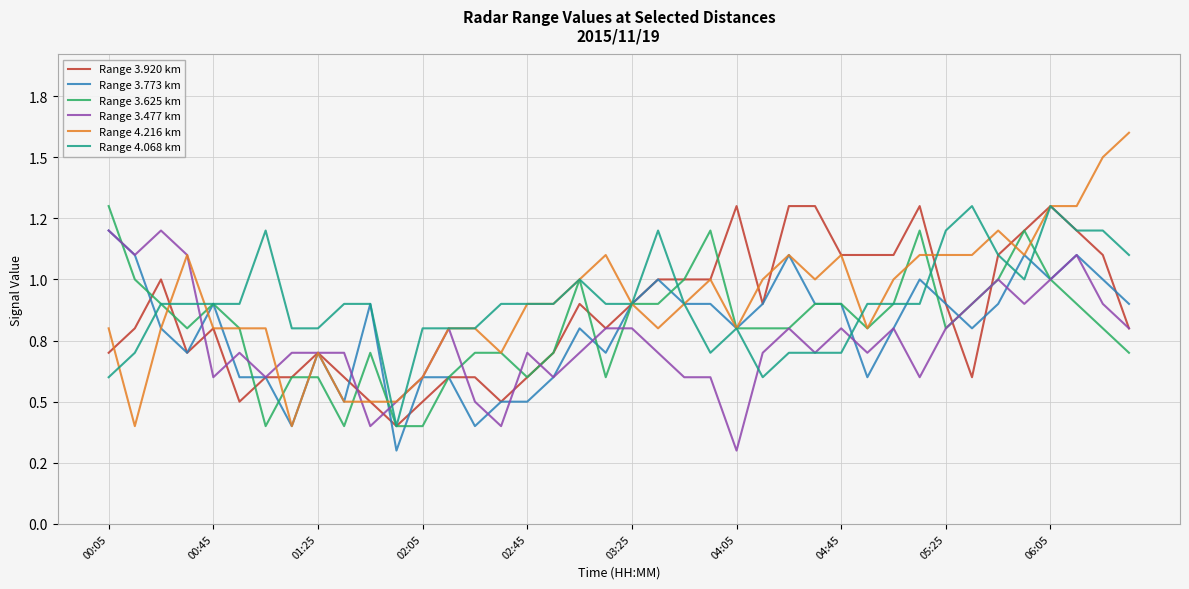

Does the chart display data point markers on the line(s)?

No